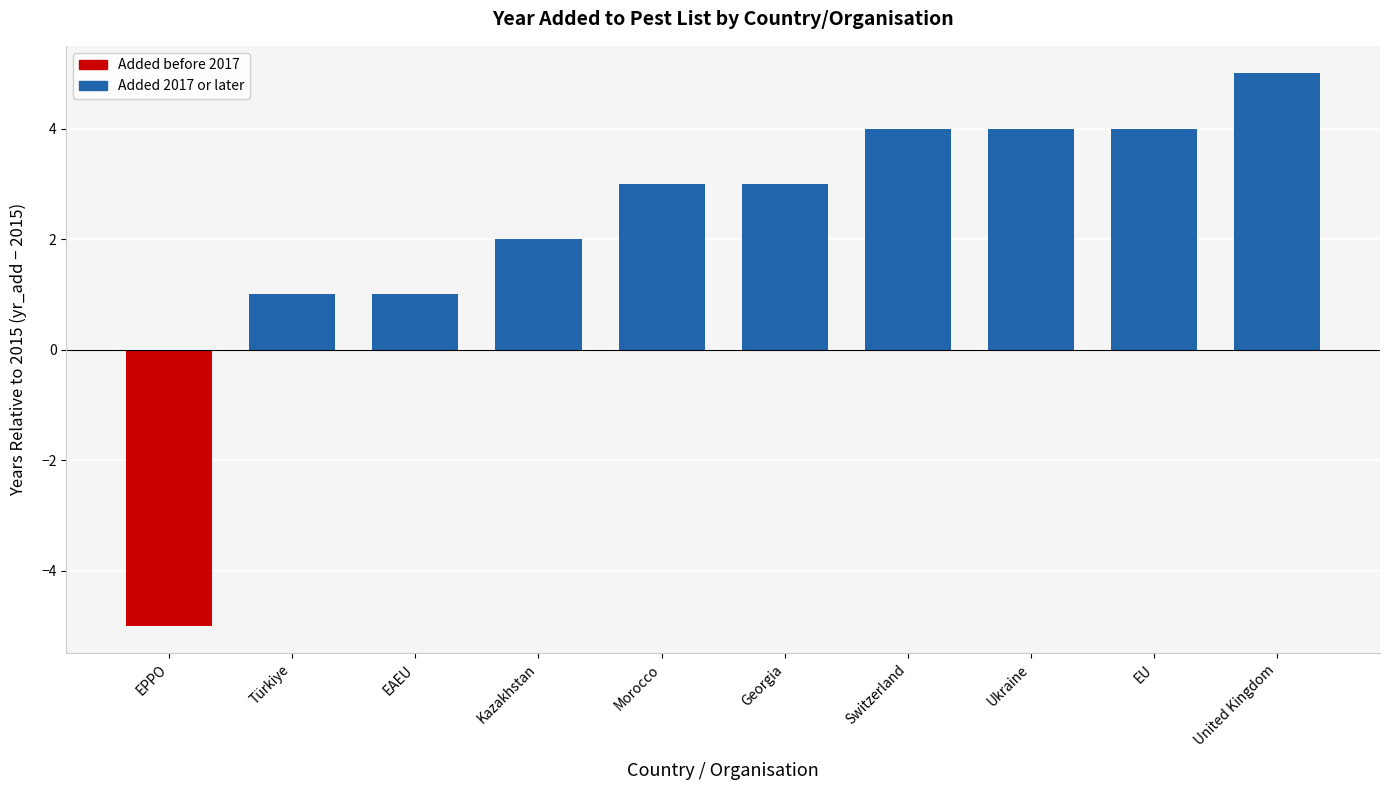

Does the chart contain stacked bars?

No